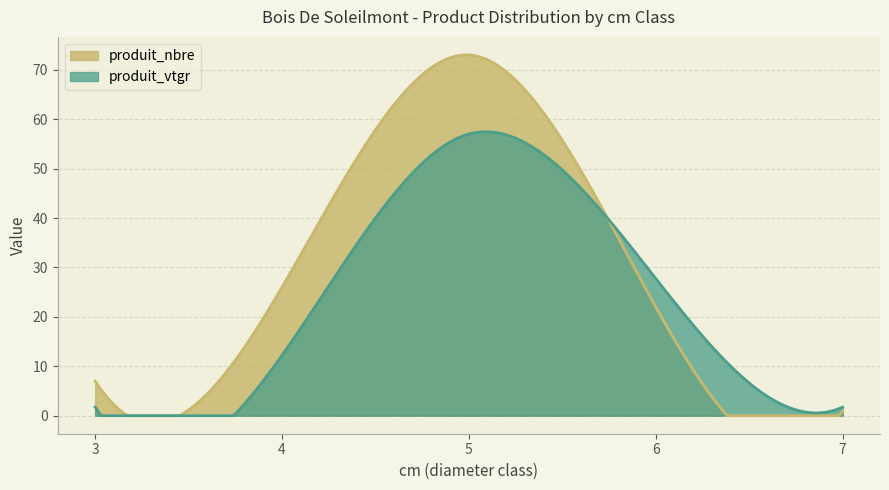

How many series are shown in this chart?

2